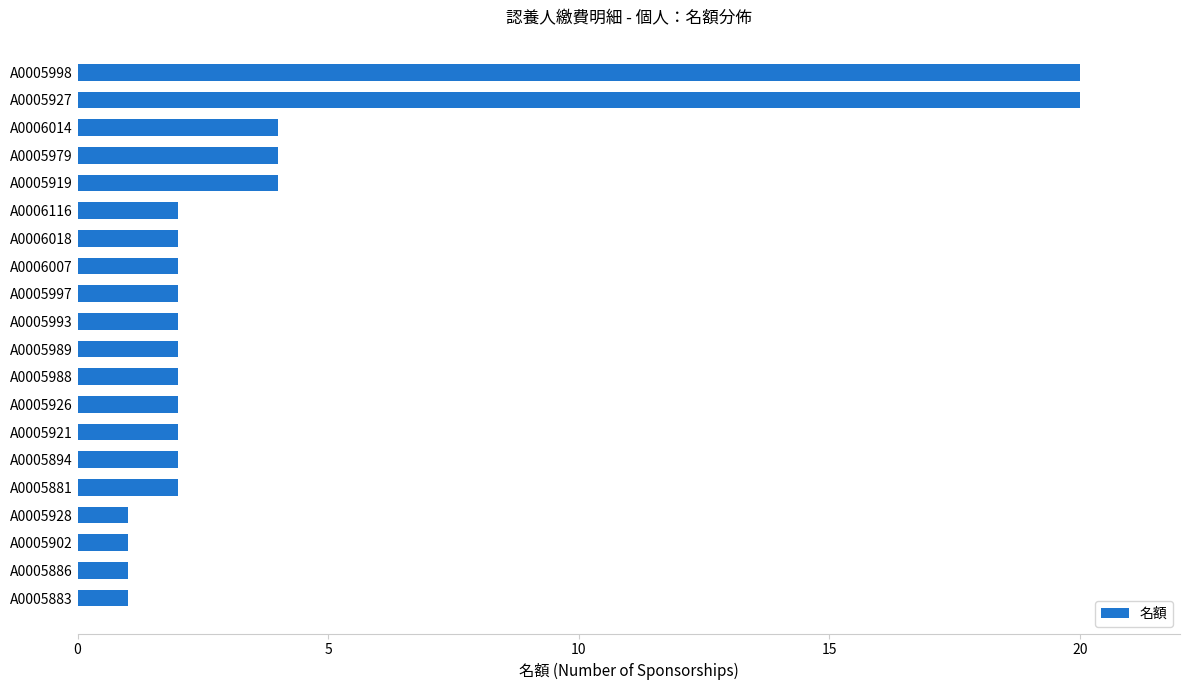

The chart shows a value of 11 at A0005998. True or false?

False